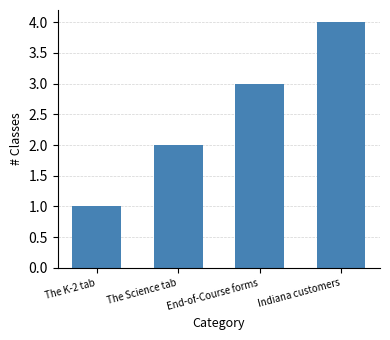

At which category does the chart reach its minimum across all series?

The K-2 tab